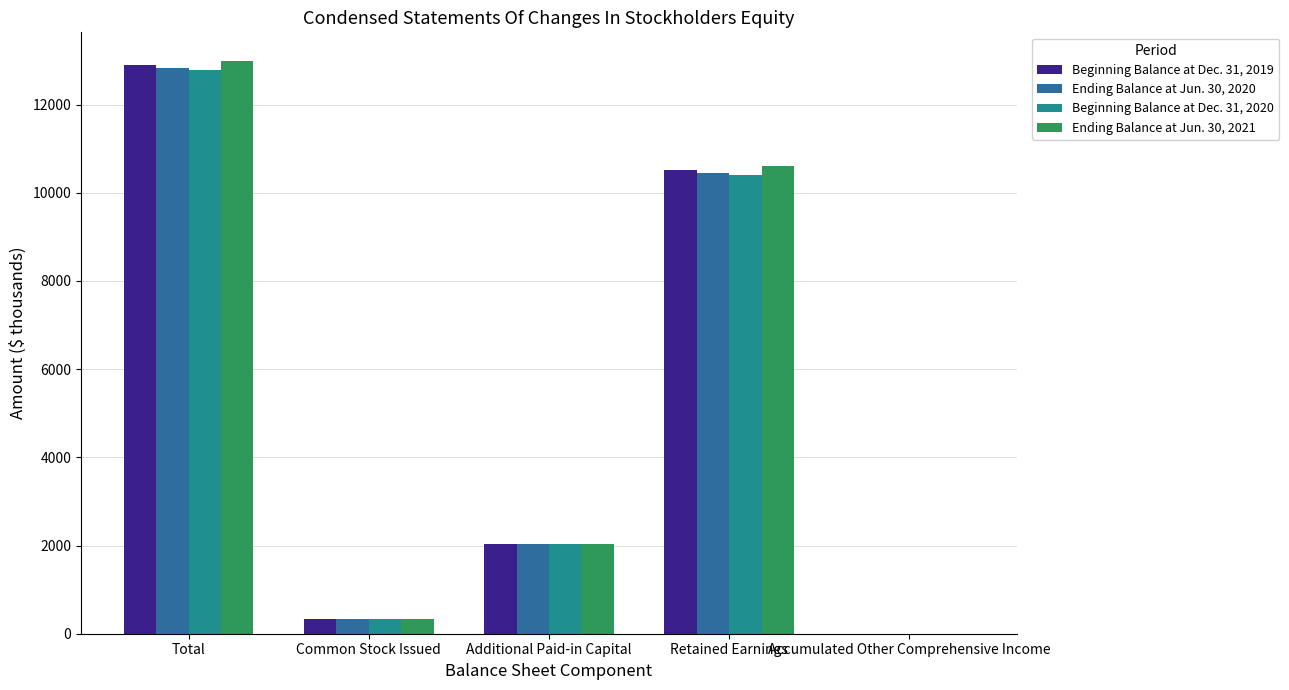

At which category is the sum across all series the highest?

Total